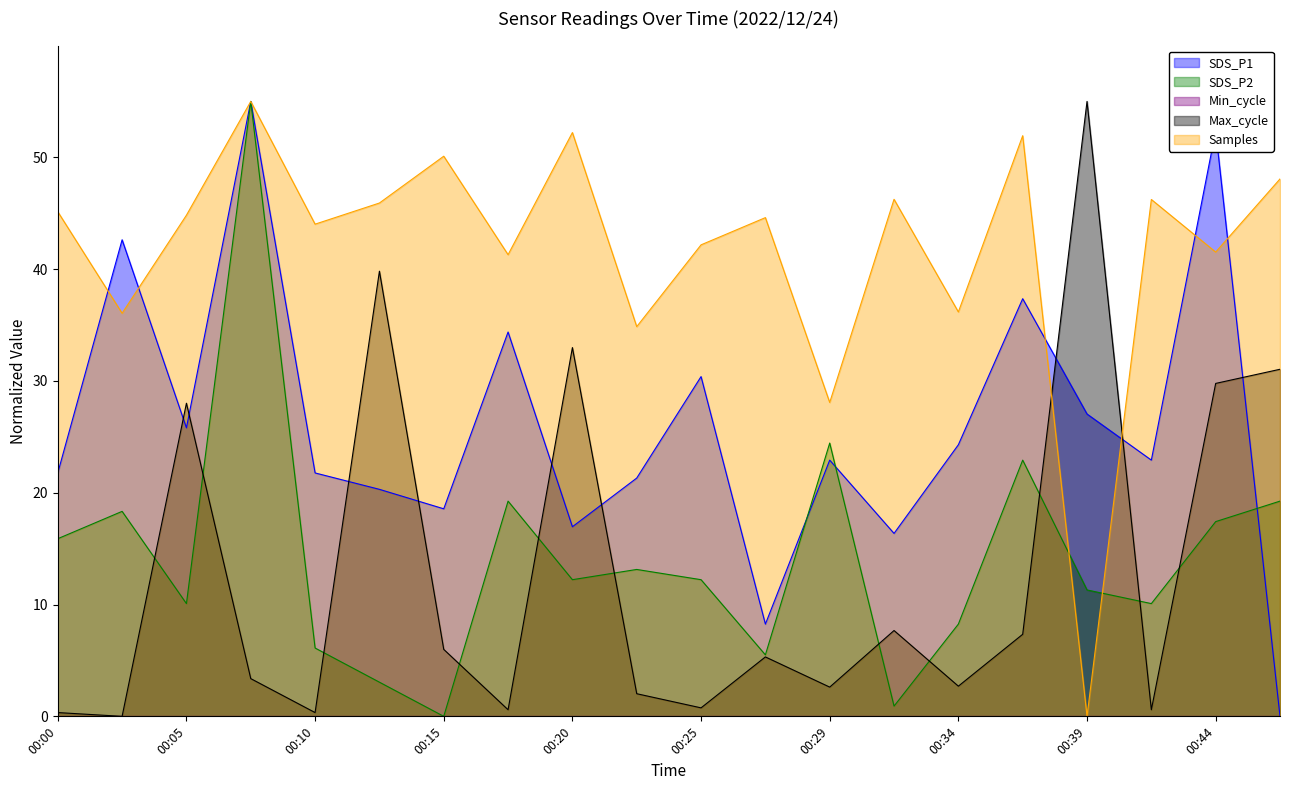

At which label does Samples reach its peak?

00:07